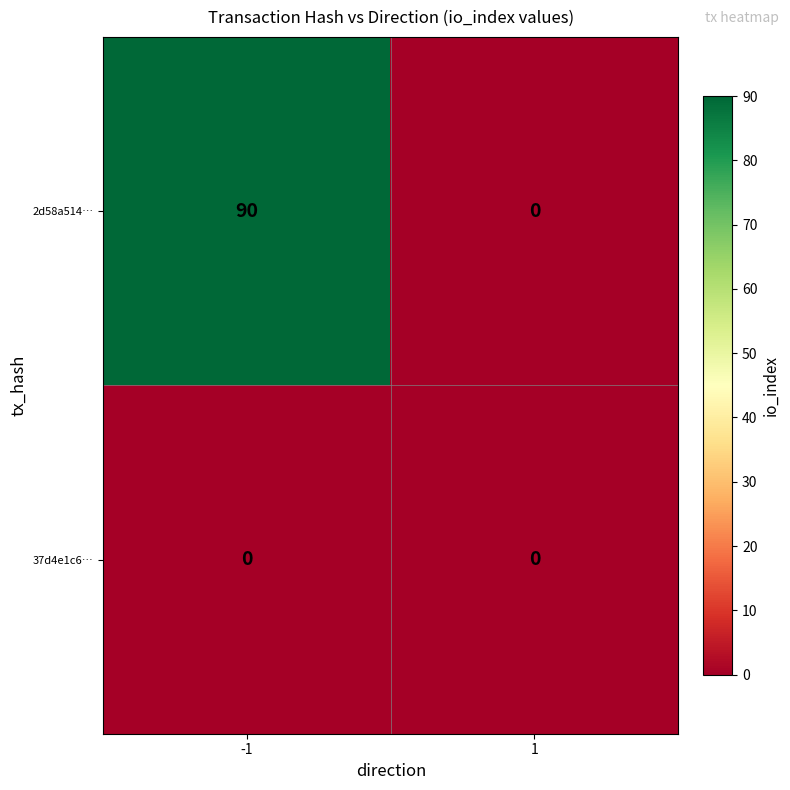

Which series has the largest total across all categories?

2d58a514…